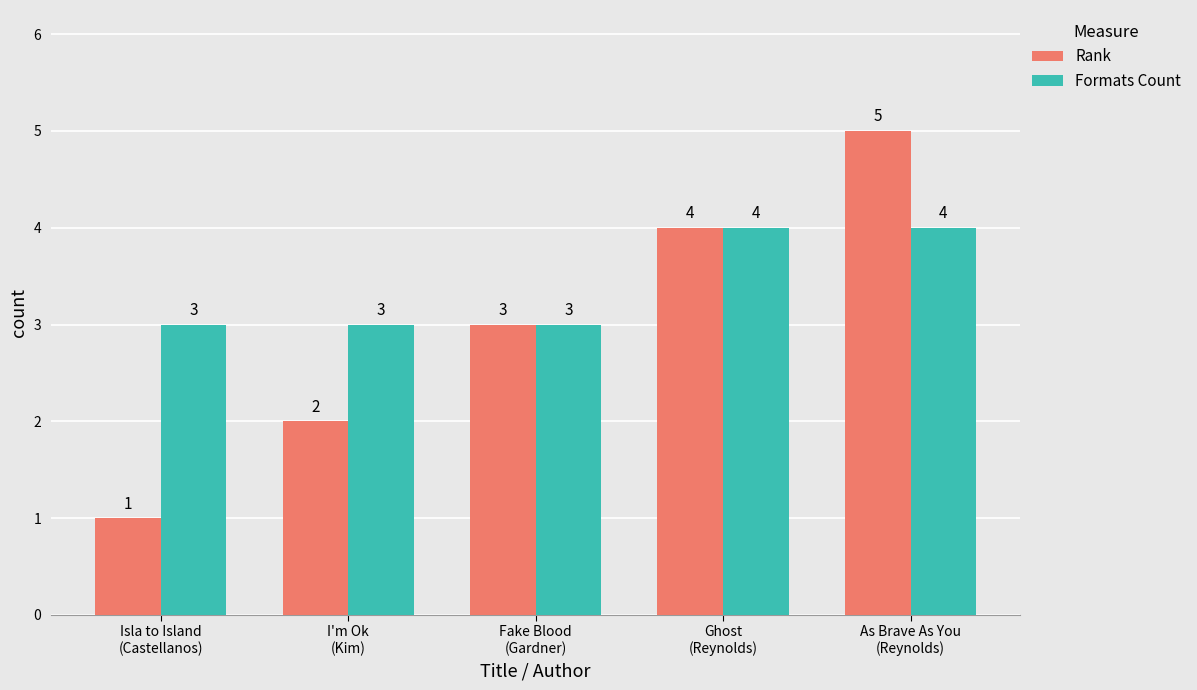

At which label does Rank reach its minimum?

Isla to Island
(Castellanos)